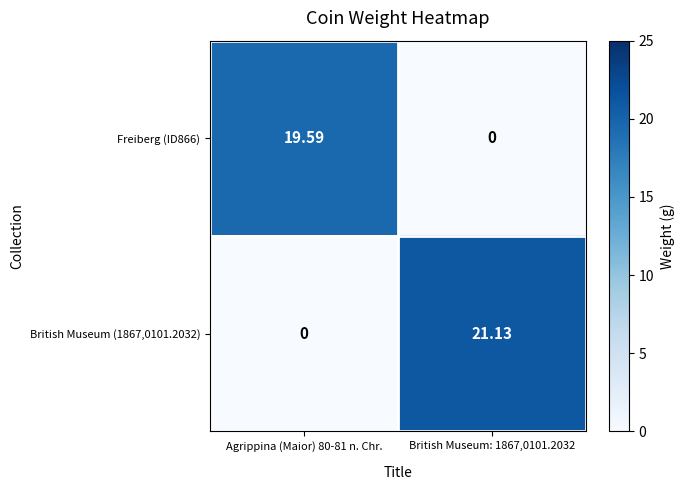

Is the value of Freiberg (ID866) at Agrippina (Maior) 80-81 n. Chr. greater than the value of British Museum (1867,0101.2032) at British Museum: 1867,0101.2032?

No